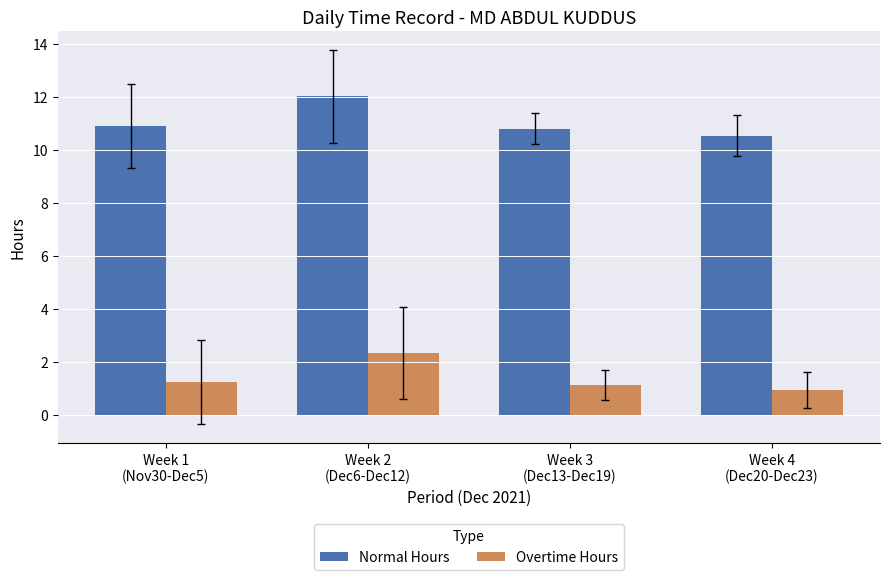

List the series in order of their peak value, lowest first.

Overtime Hours, Normal Hours